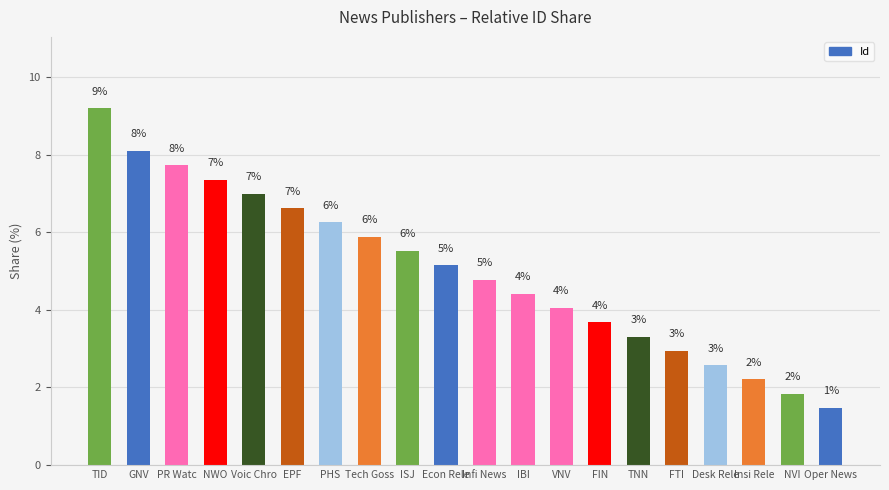

What position from the left is Tech Goss?

8